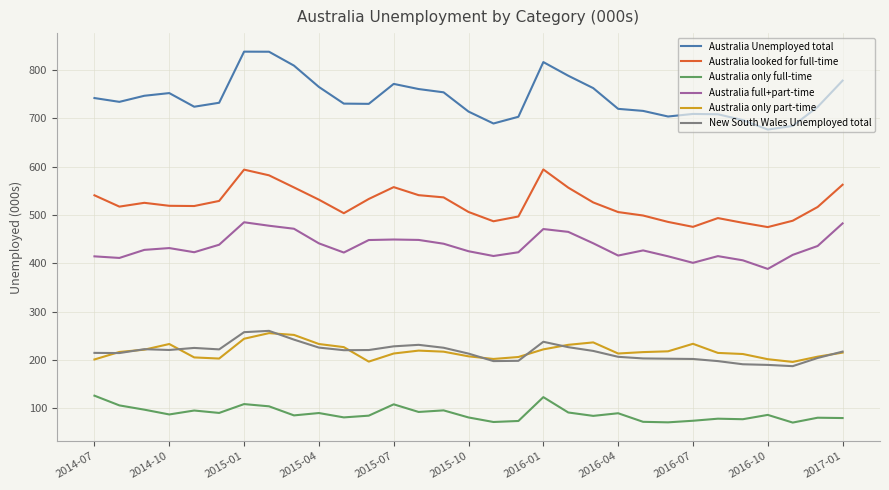

True or false: Australia looked for full-time and Australia Unemployed total intersect in this chart.

False